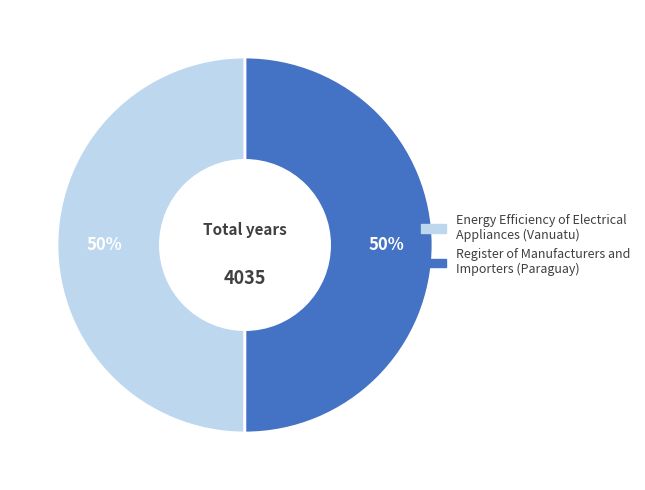

What is the ratio of the value at Energy Efficiency of Electrical Appliances (Vanuatu) to the value at Register of Manufacturers and Importers (Paraguay)?

1.0